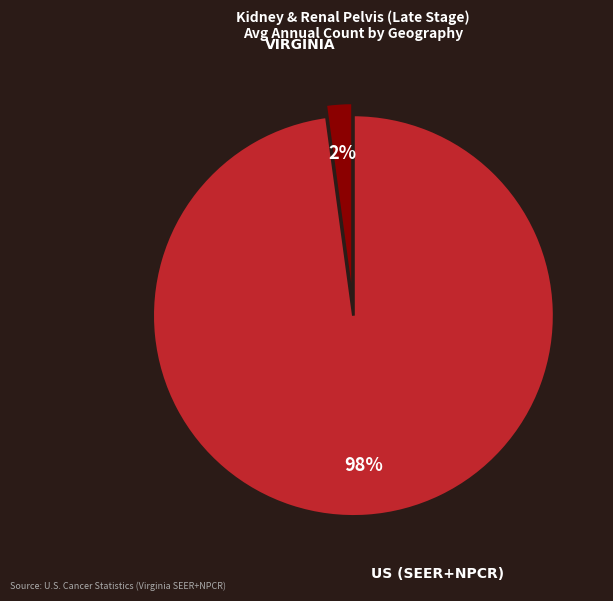

Does any single category account for the majority?

Yes